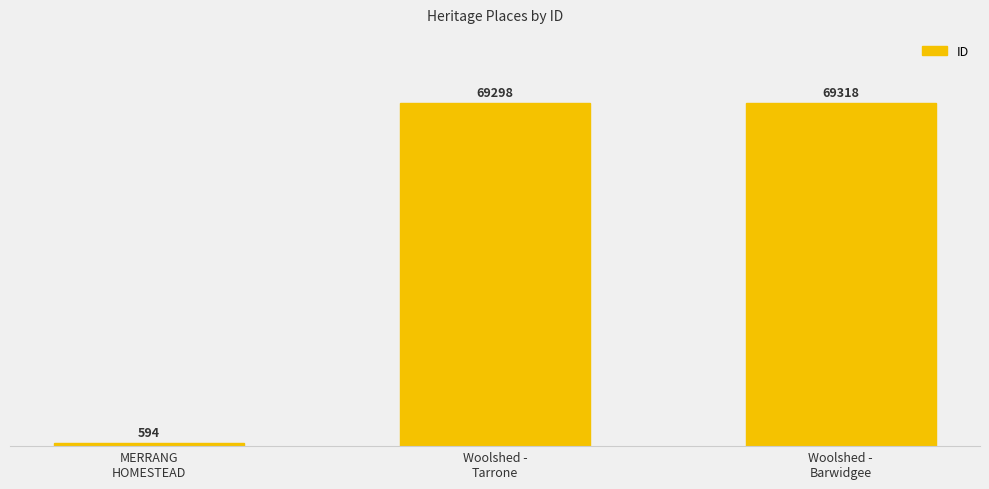

What is the value of the 1st bar from the left?

594